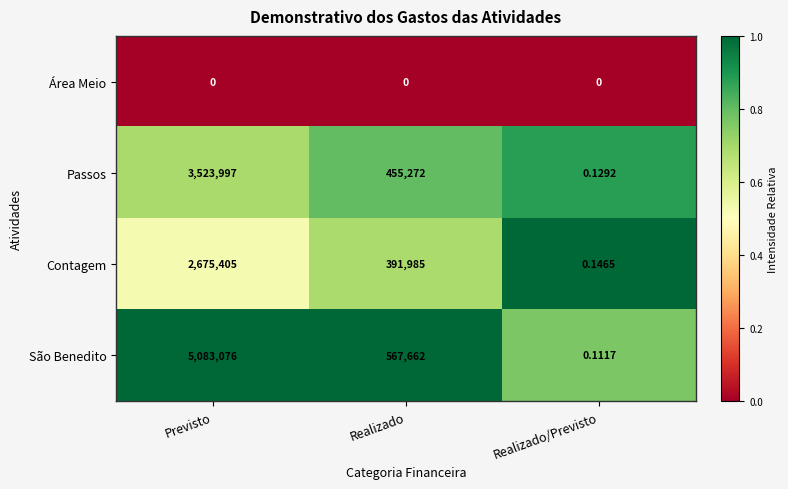

Is the value of Passos at Realizado greater than the value of São Benedito at Previsto?

No